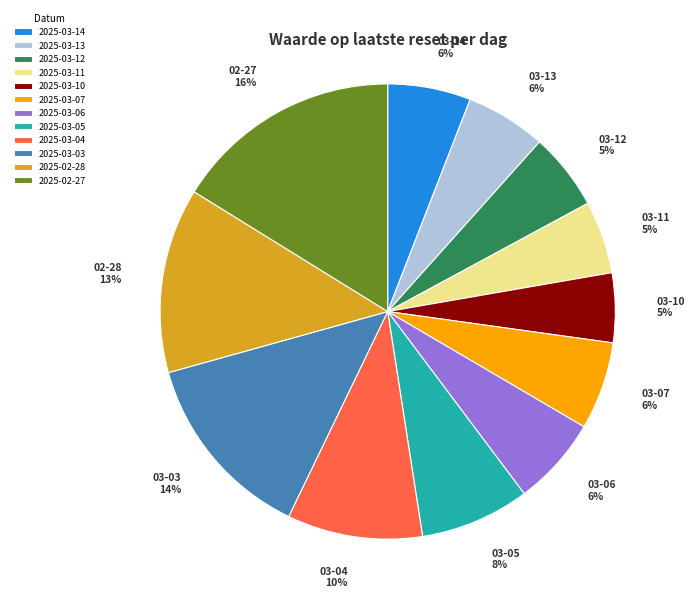

To the nearest percent, what is the average slice percentage?

8%